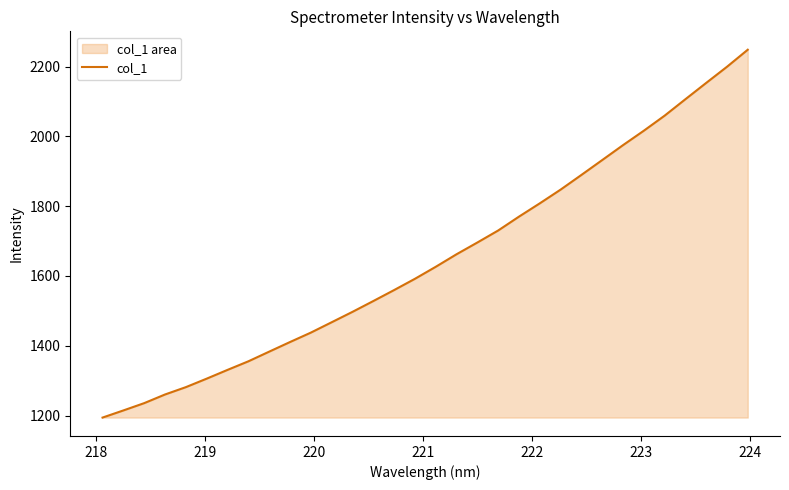

What is the difference between the maximum and minimum values?

1053.7